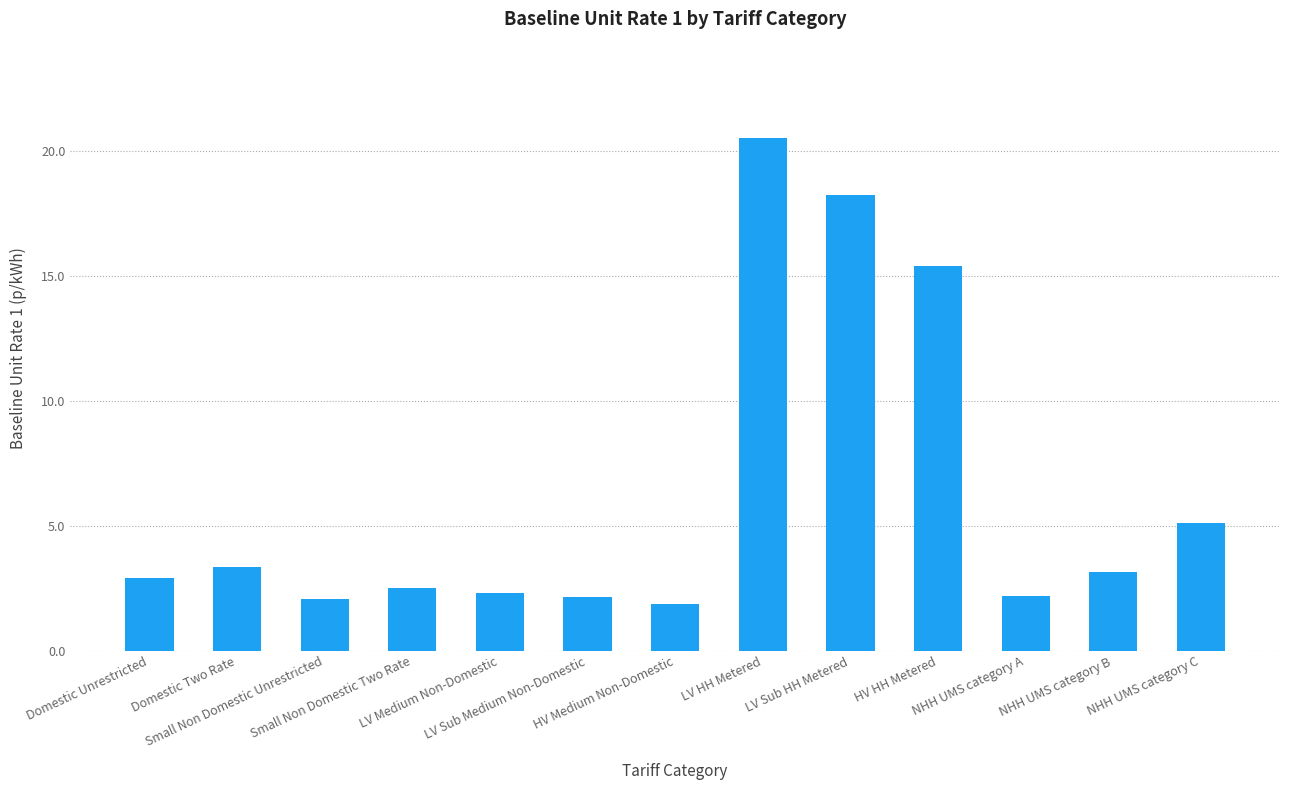

What is the label of the 12th bar from the left?

NHH UMS category B